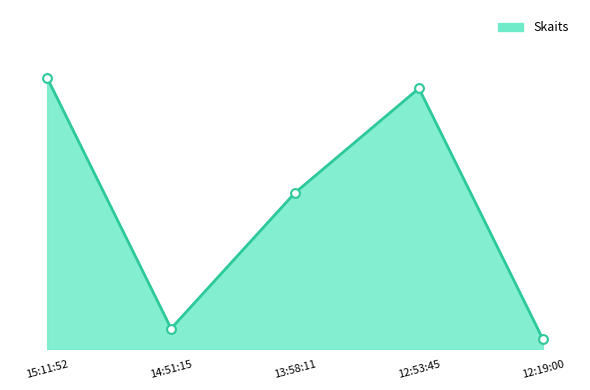

Which has a higher value, 15:11:52 or 14:51:15?

15:11:52